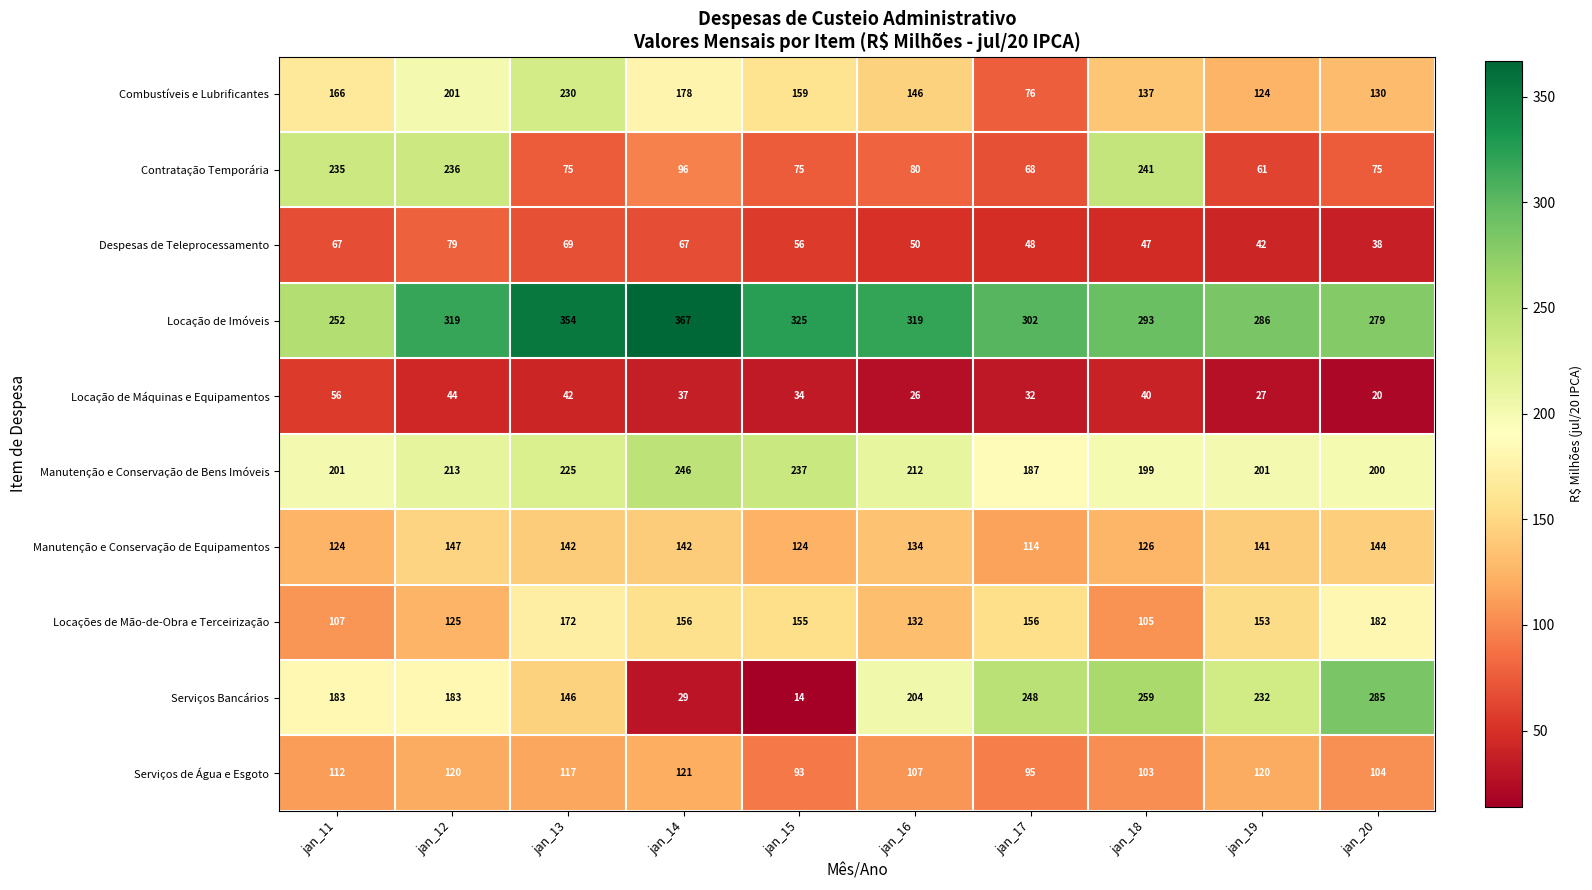

Rank the series at jan_11 from lowest to highest value.

Locação de Máquinas e Equipamentos, Despesas de Teleprocessamento, Locações de Mão-de-Obra e Terceirização, Serviços de Água e Esgoto, Manutenção e Conservação de Equipamentos, Combustíveis e Lubrificantes, Serviços Bancários, Manutenção e Conservação de Bens Imóveis, Contratação Temporária, Locação de Imóveis